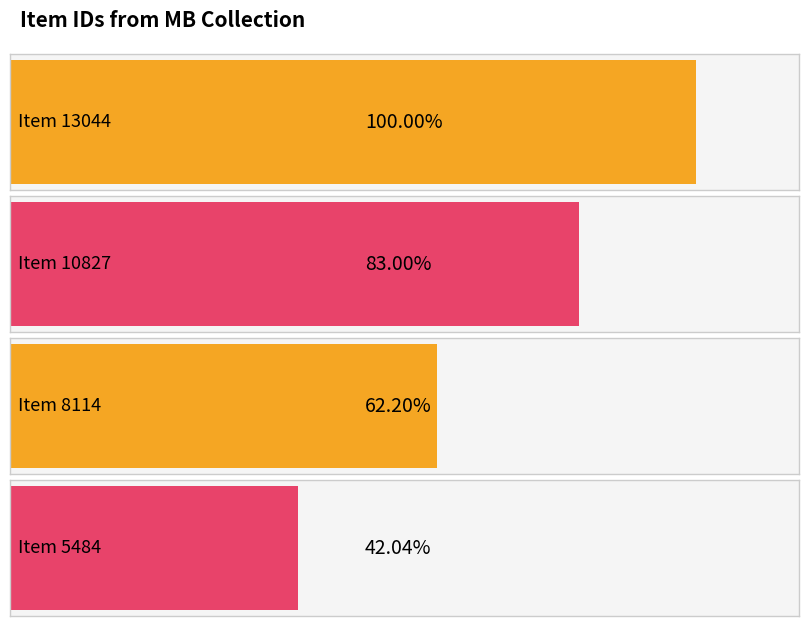

Which category has the lowest value across all series?

Item 5484